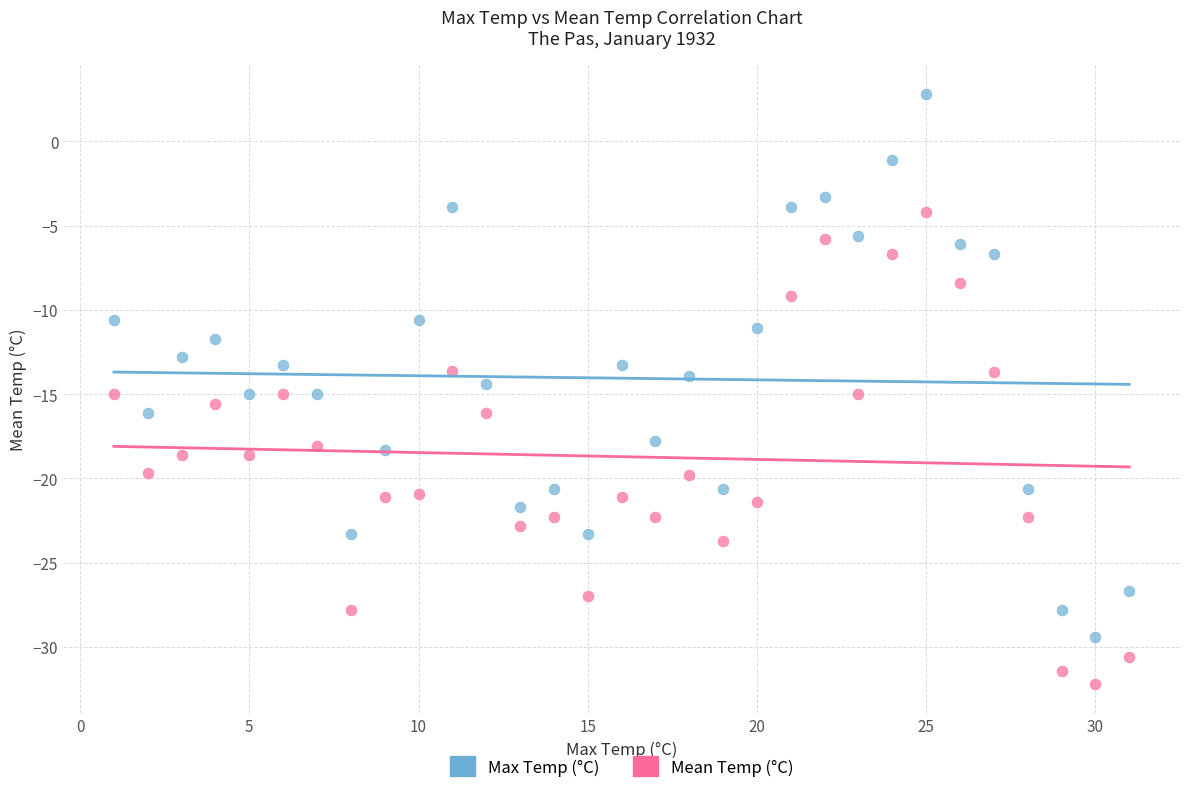

Which series reaches the minimum Y coordinate?

Mean Temp (°C)